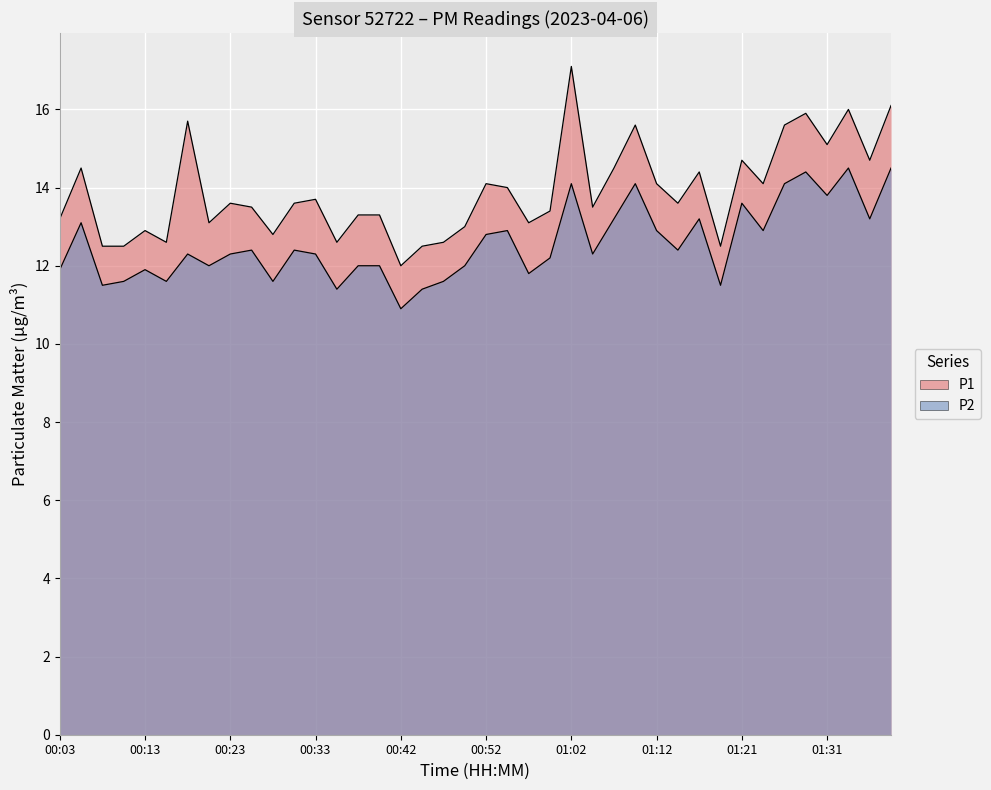

Reading left to right, transcribe all the data shown in this chart.

P1: 13.2	14.5	12.5	12.5	12.9	12.6	15.7	13.1	13.6	13.5	12.8	13.6	13.7	12.6	13.3	13.3	12.0	12.5	12.6	13.0	14.1	14.0	13.1	13.4	17.1	13.5	14.5	15.6	14.1	13.6	14.4	12.5	14.7	14.1	15.6	15.9	15.1	16.0	14.7	16.1
P2: 11.9	13.1	11.5	11.6	11.9	11.6	12.3	12.0	12.3	12.4	11.6	12.4	12.3	11.4	12.0	12.0	10.9	11.4	11.6	12.0	12.8	12.9	11.8	12.2	14.1	12.3	13.2	14.1	12.9	12.4	13.2	11.5	13.6	12.9	14.1	14.4	13.8	14.5	13.2	14.5